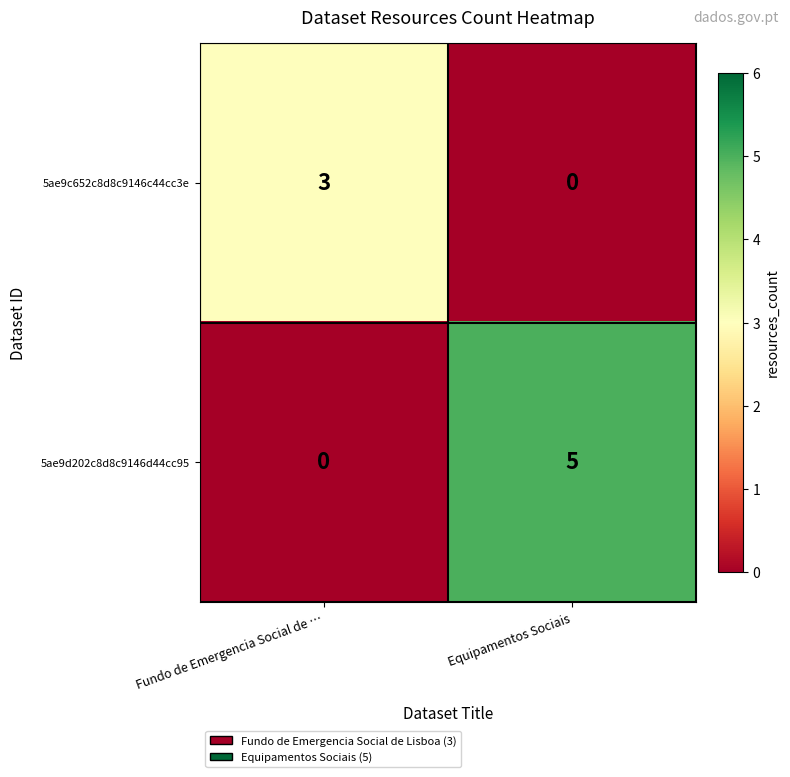

What is the spread (max minus min) of values at Fundo de Emergencia Social de …?

3